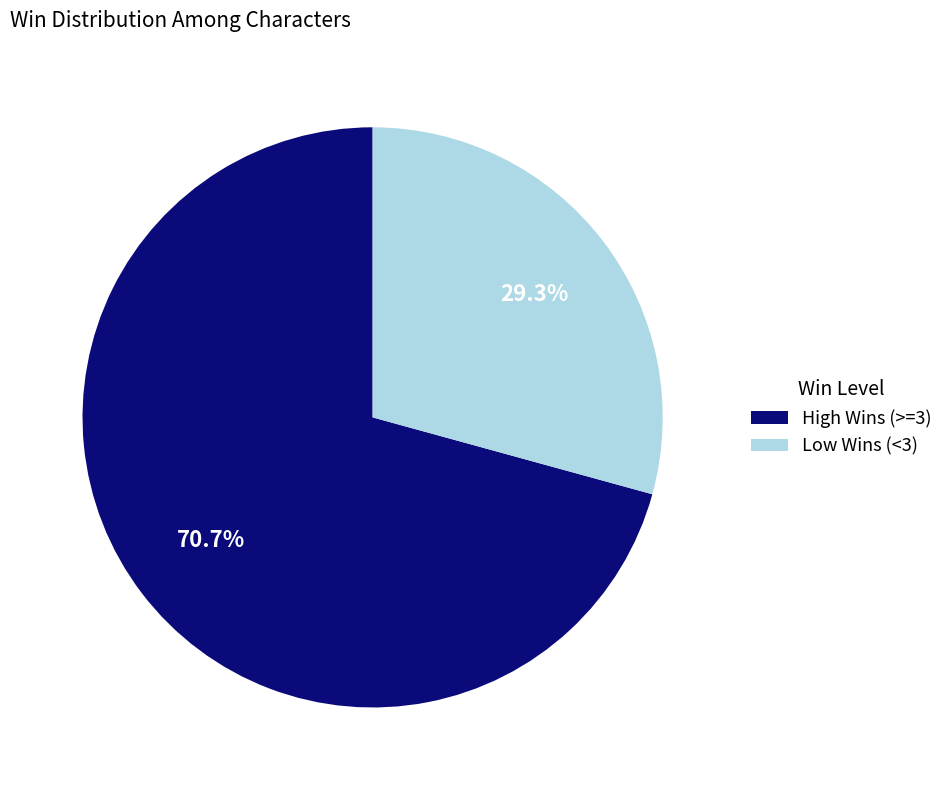

To the nearest percent, what is the average slice percentage?

50%